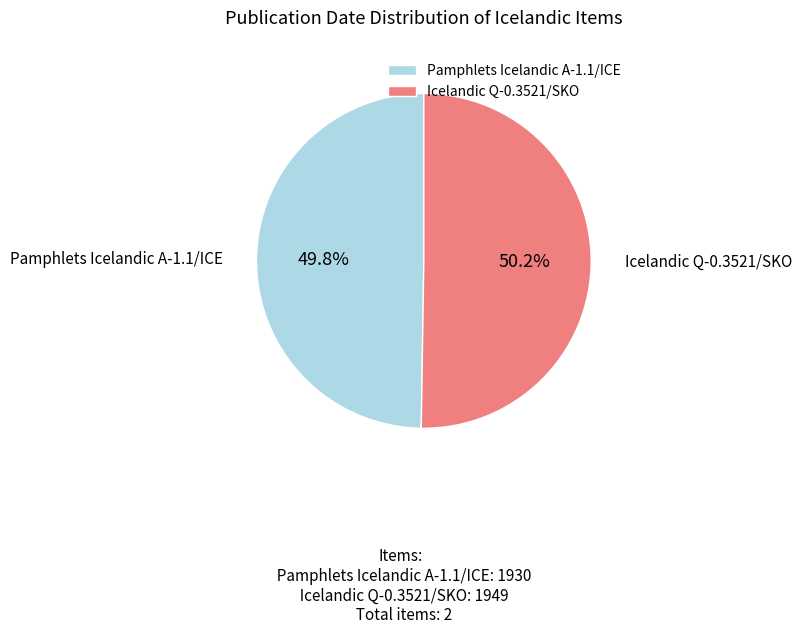

True or false: Pamphlets Icelandic A-1.1/ICE accounts for 44% of the total.

False